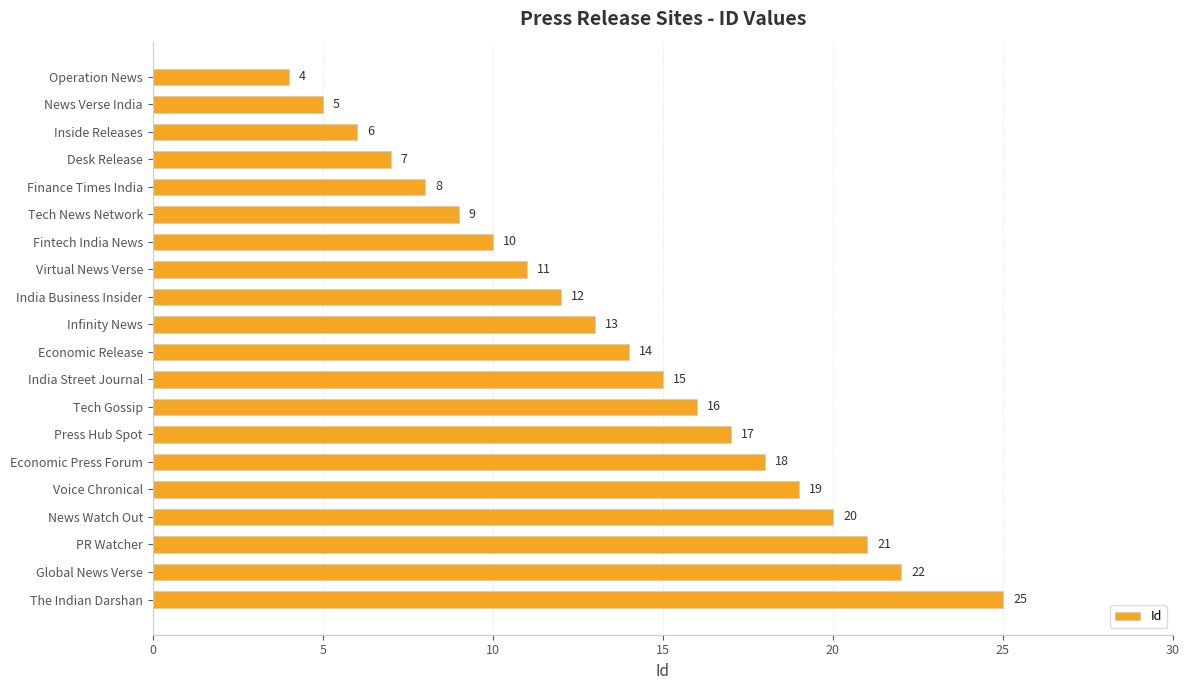

True or false: the data shows 14 at Economic Release.

True